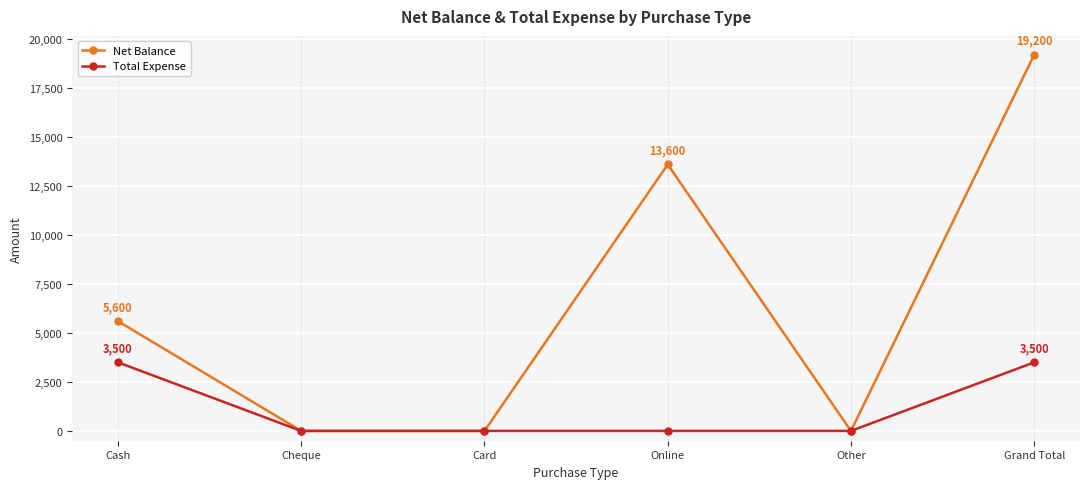

Is the value of Net Balance at Card greater than the value of Total Expense at Cash?

No